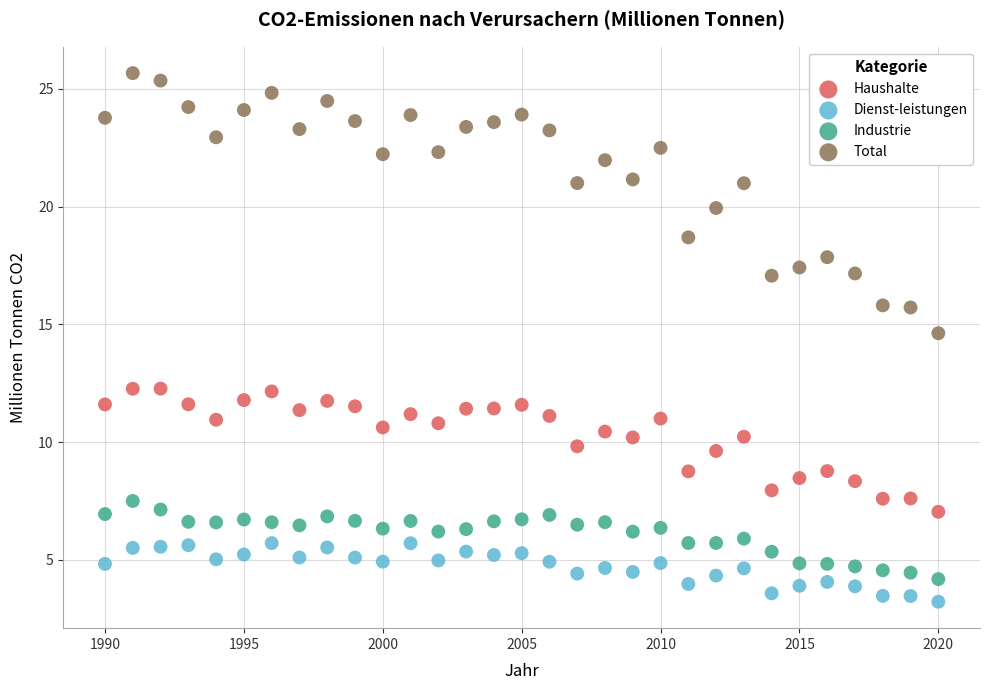

Which series has the largest Y range (max minus min)?

Total